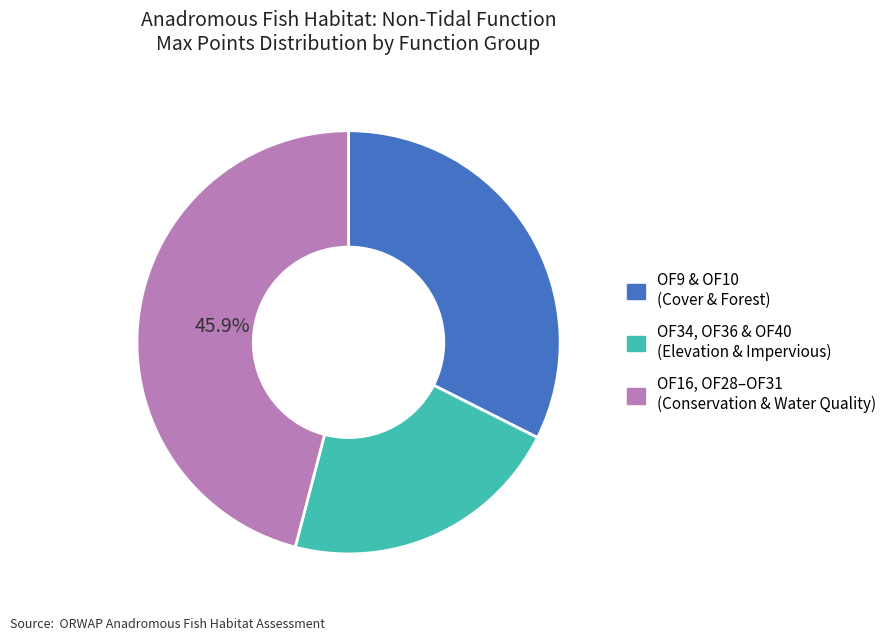

To the nearest percent, what is the average slice percentage?

33%